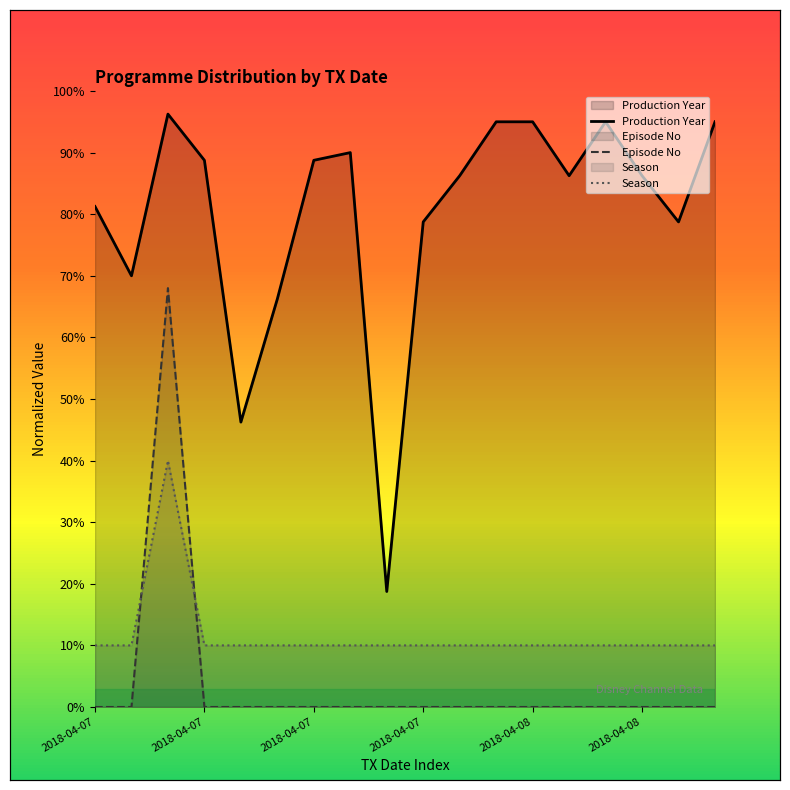

True or false: Season has more than 0 points higher than both neighbors.

True